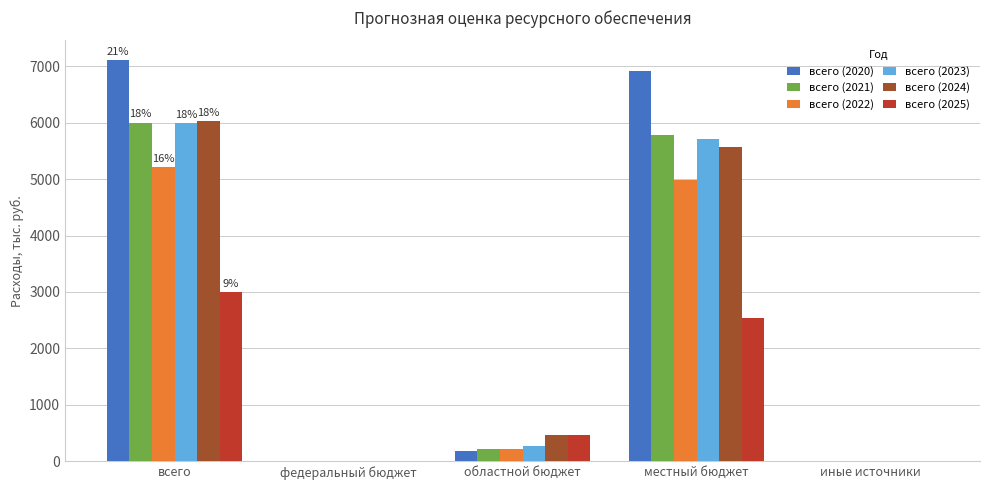

What is the total value across all series at областной бюджет?

1825.7